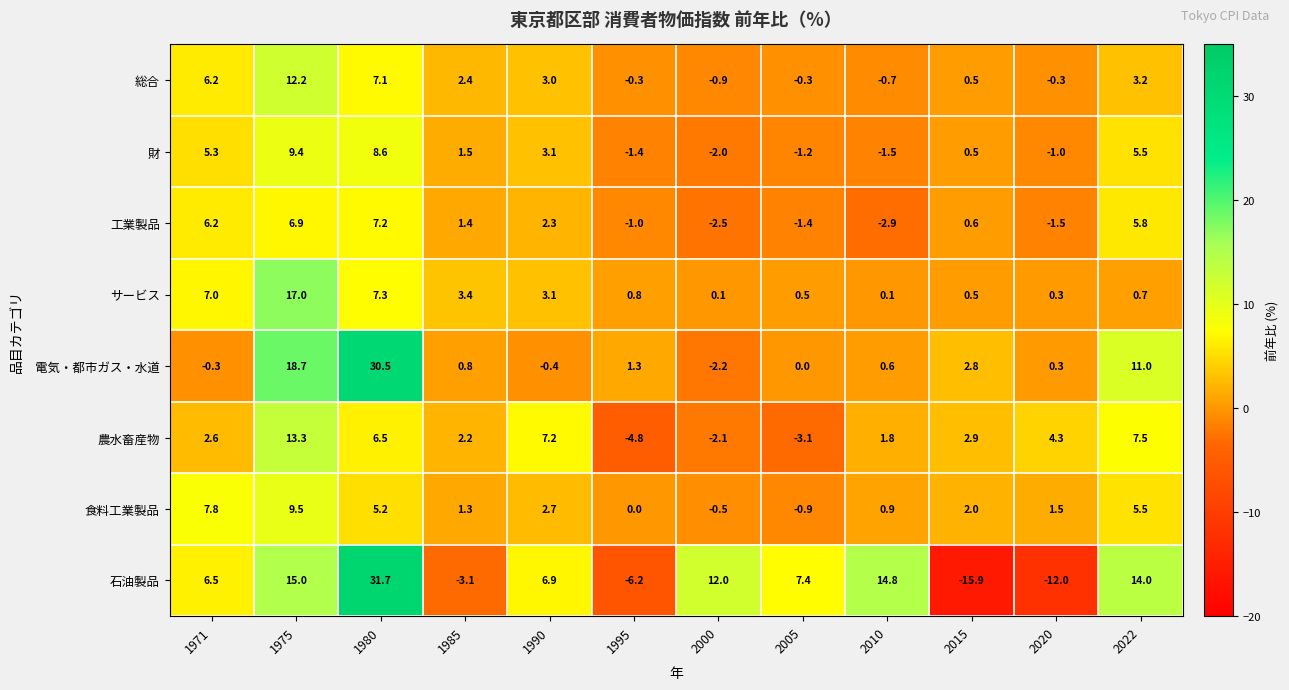

What is the greatest value displayed?

31.7